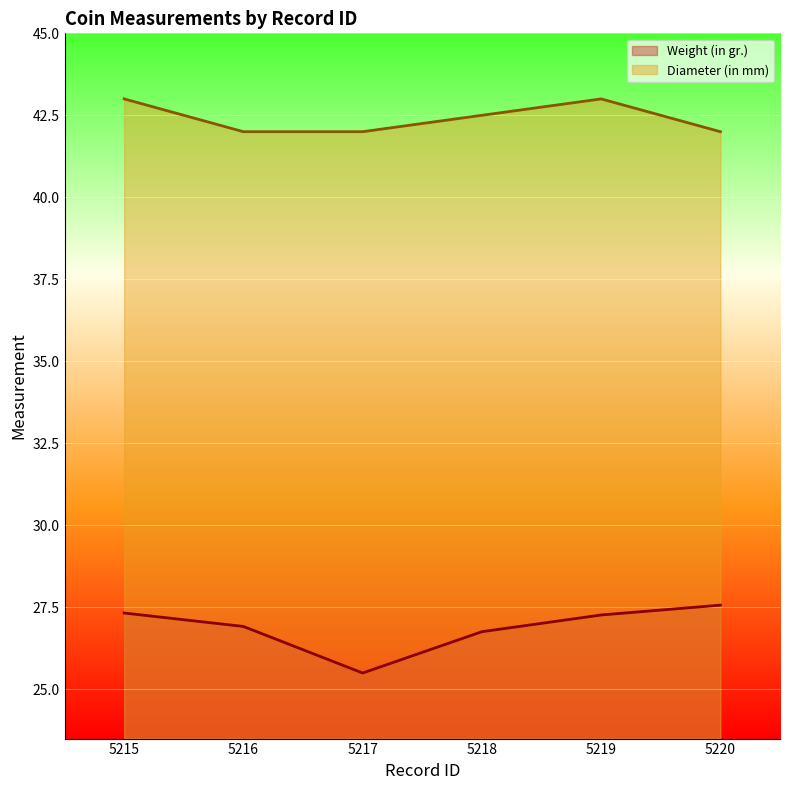

Reading right to left, list all the values displayed in this chart.

Weight (in gr.): 27.6	27.3	26.8	25.5	26.9	27.3
Diameter (in mm): 42.0	43.0	42.5	42.0	42.0	43.0